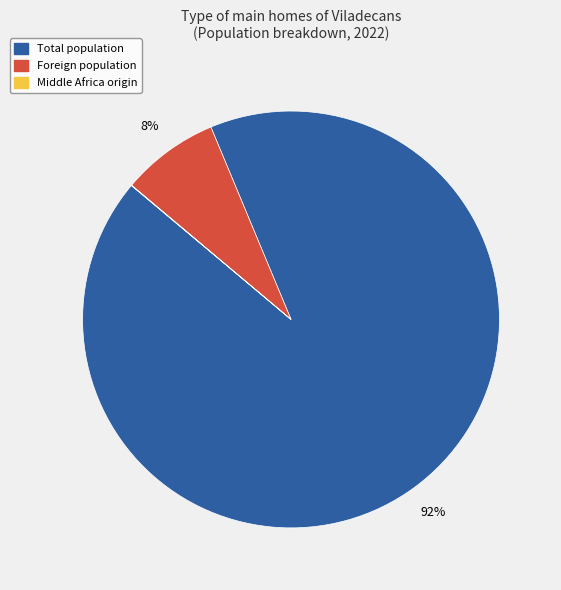

What percentage is the Foreign population slice, to the nearest percent?

8%